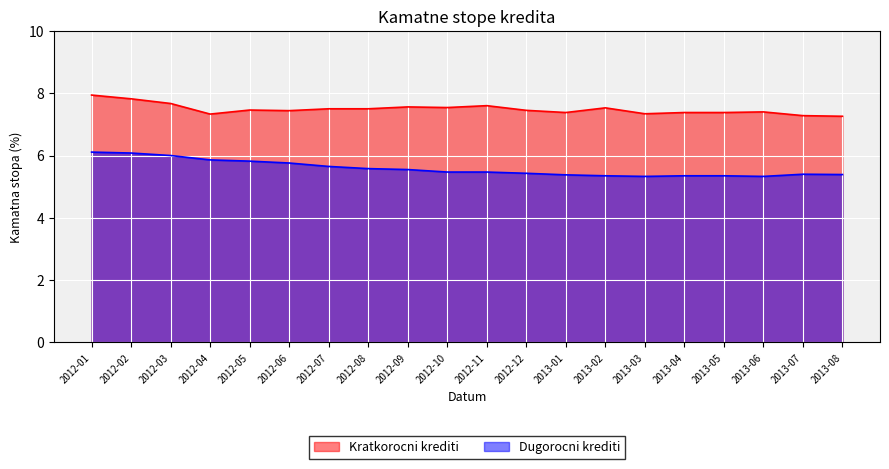

True or false: Kratkorocni krediti and Dugorocni krediti cross at least once.

False